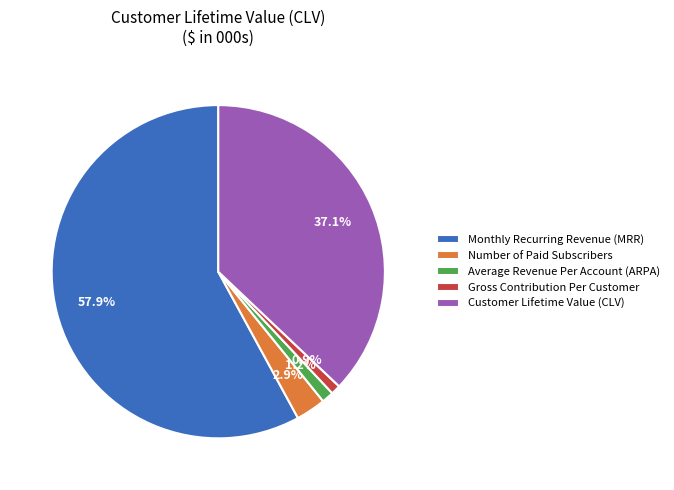

To the nearest percent, what is the combined percentage of Monthly Recurring Revenue (MRR) and Customer Lifetime Value (CLV)?

95%